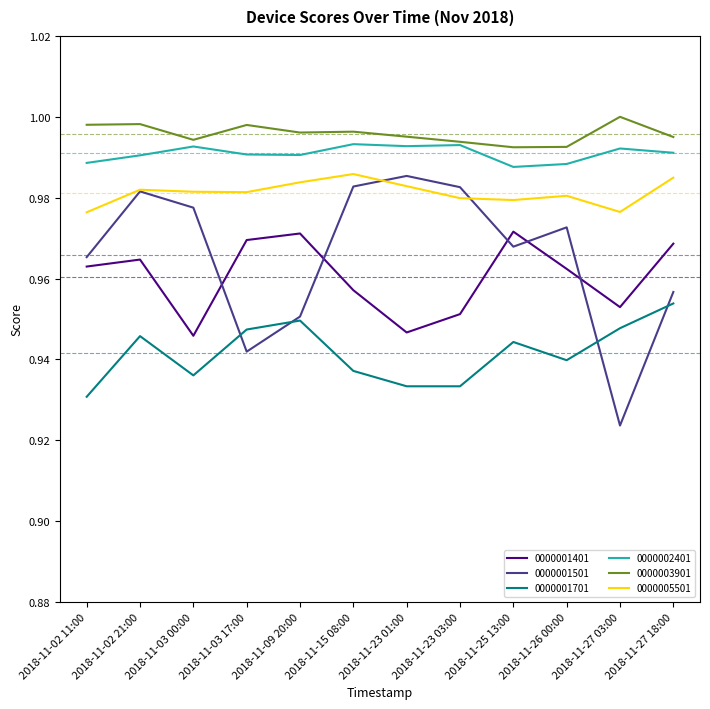

At how many categories does at least one series exceed 0?

12